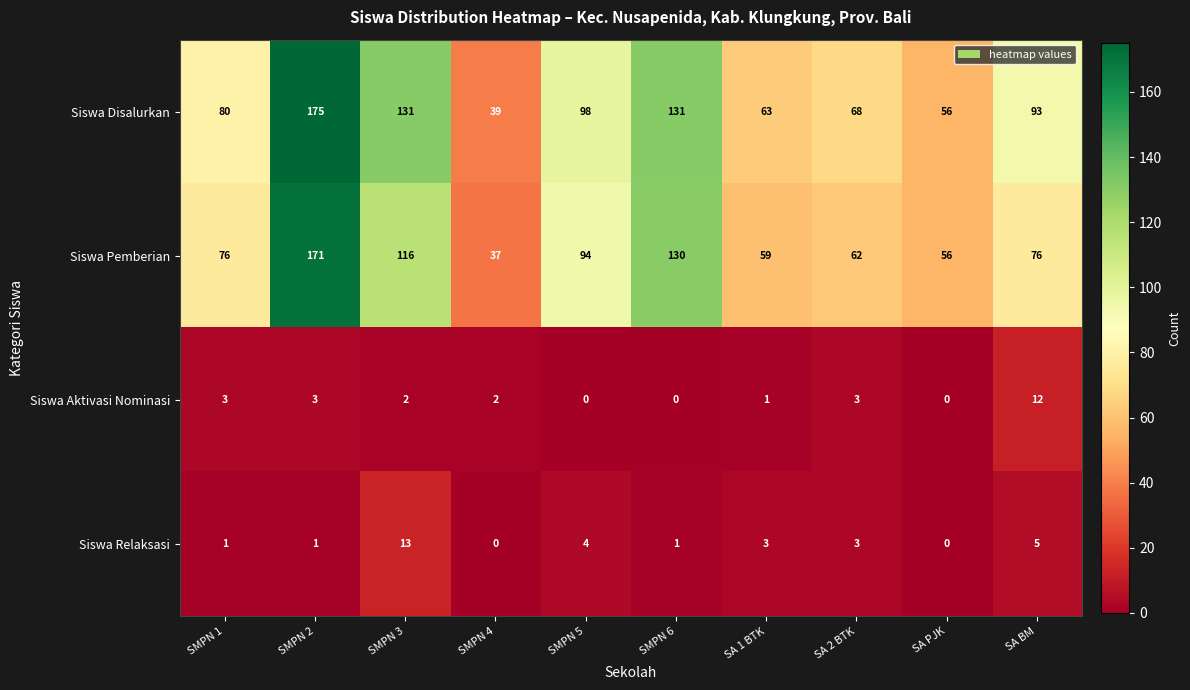

What is the average value of the Siswa Pemberian series?

88